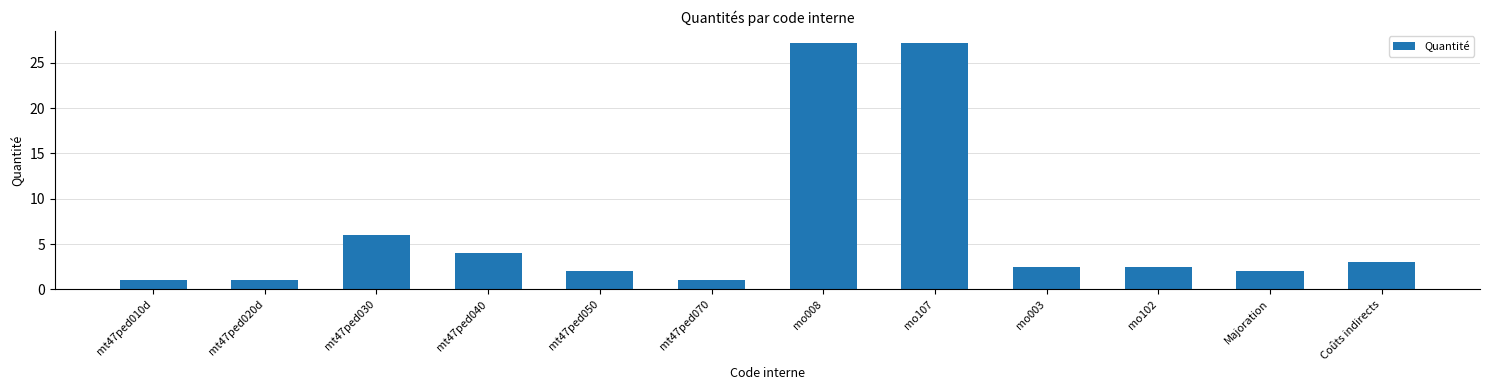

Reading right to left, transcribe all the data shown in this chart.

3.0	2.0	2.5	2.5	27.2	27.2	1.0	2.0	4.0	6.0	1.0	1.0